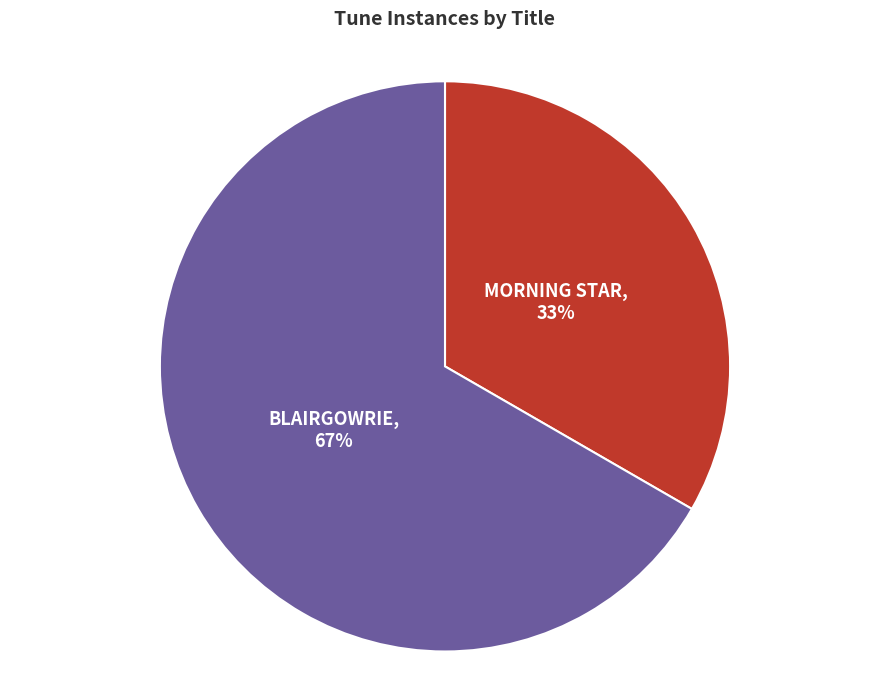

Which category accounts for the majority?

BLAIRGOWRIE